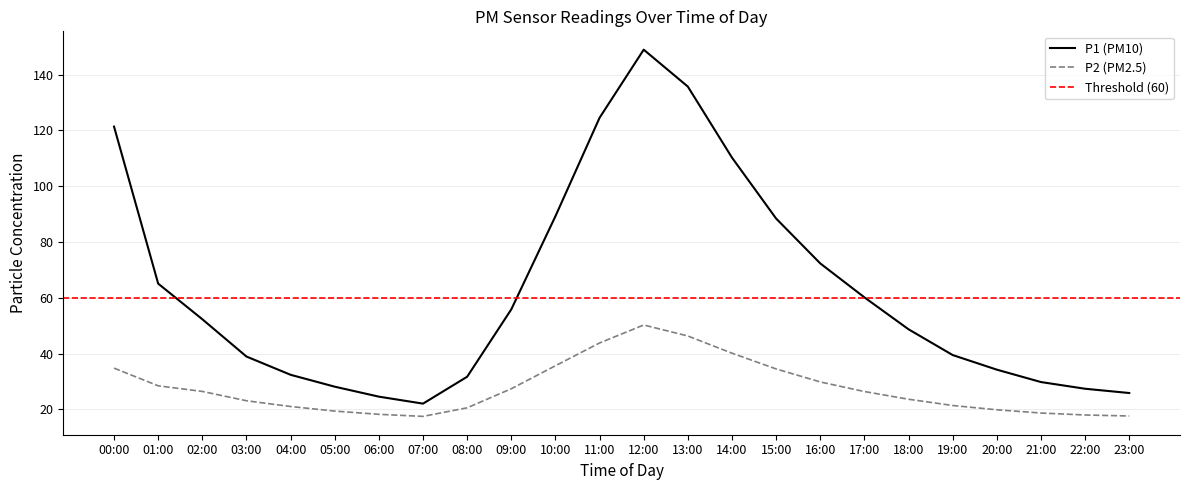

True or false: P2 and P1 cross at least once.

False